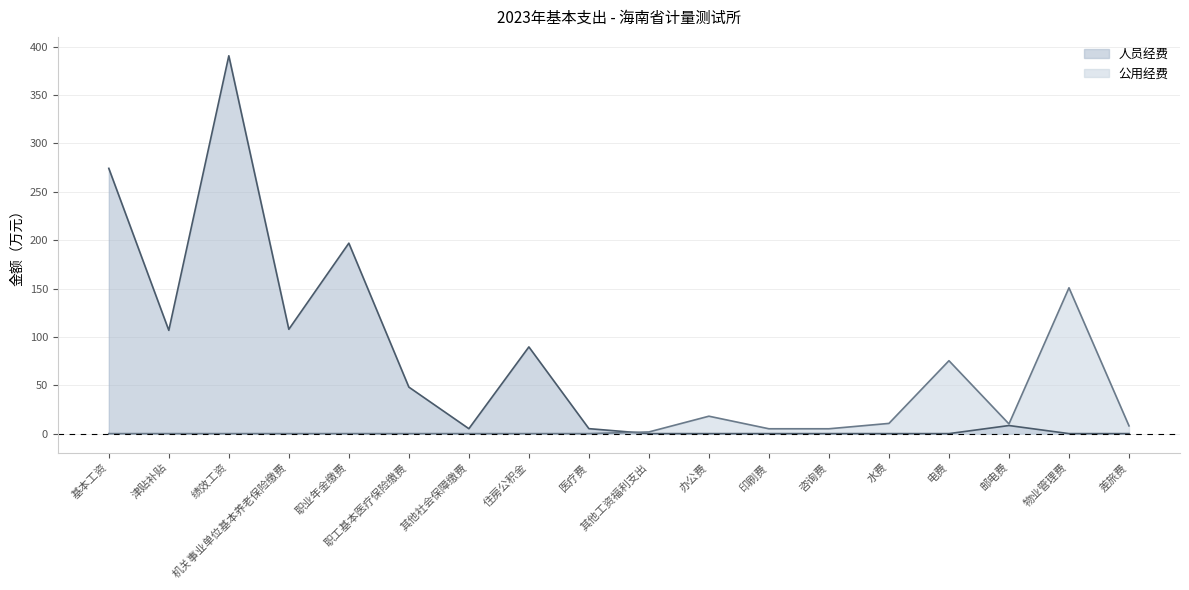

What value does the 人员经费 series have at 机关事业单位基本养老保险缴费?

107.8